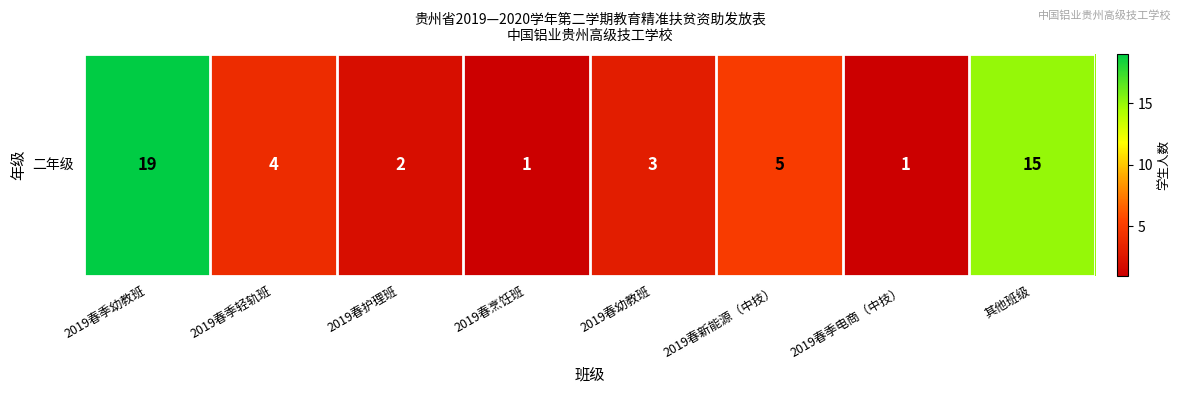

The chart shows a value of 1 at 2019春烹饪班. True or false?

True